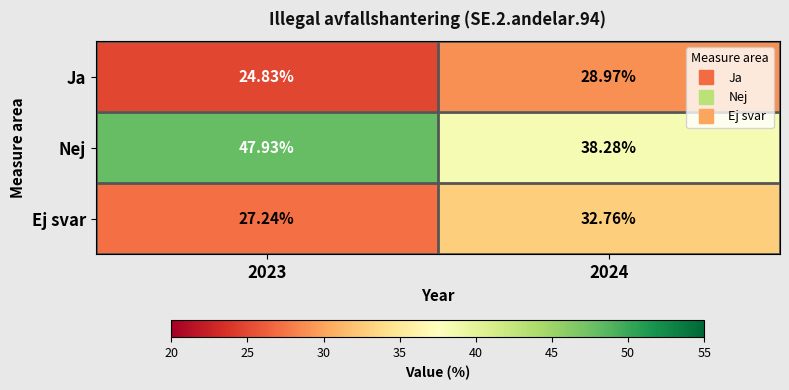

Which series changed the most between 2023 and 2024?

Nej